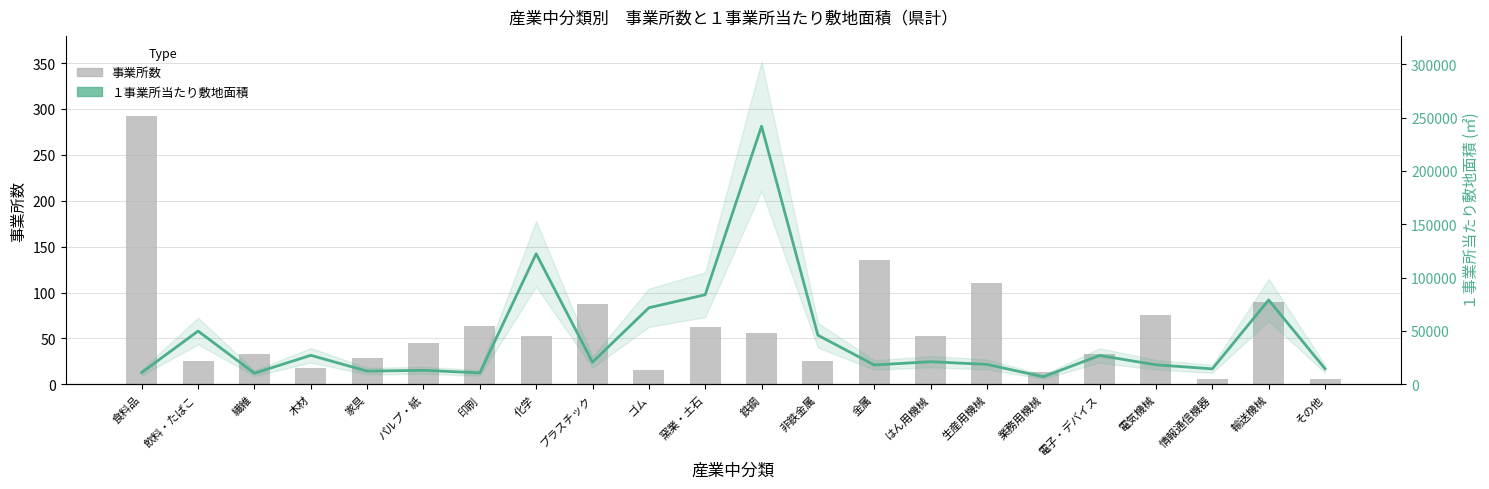

What is the difference between the second highest and minimum values in the １事業所当たり敷地面積 series?

115226.3